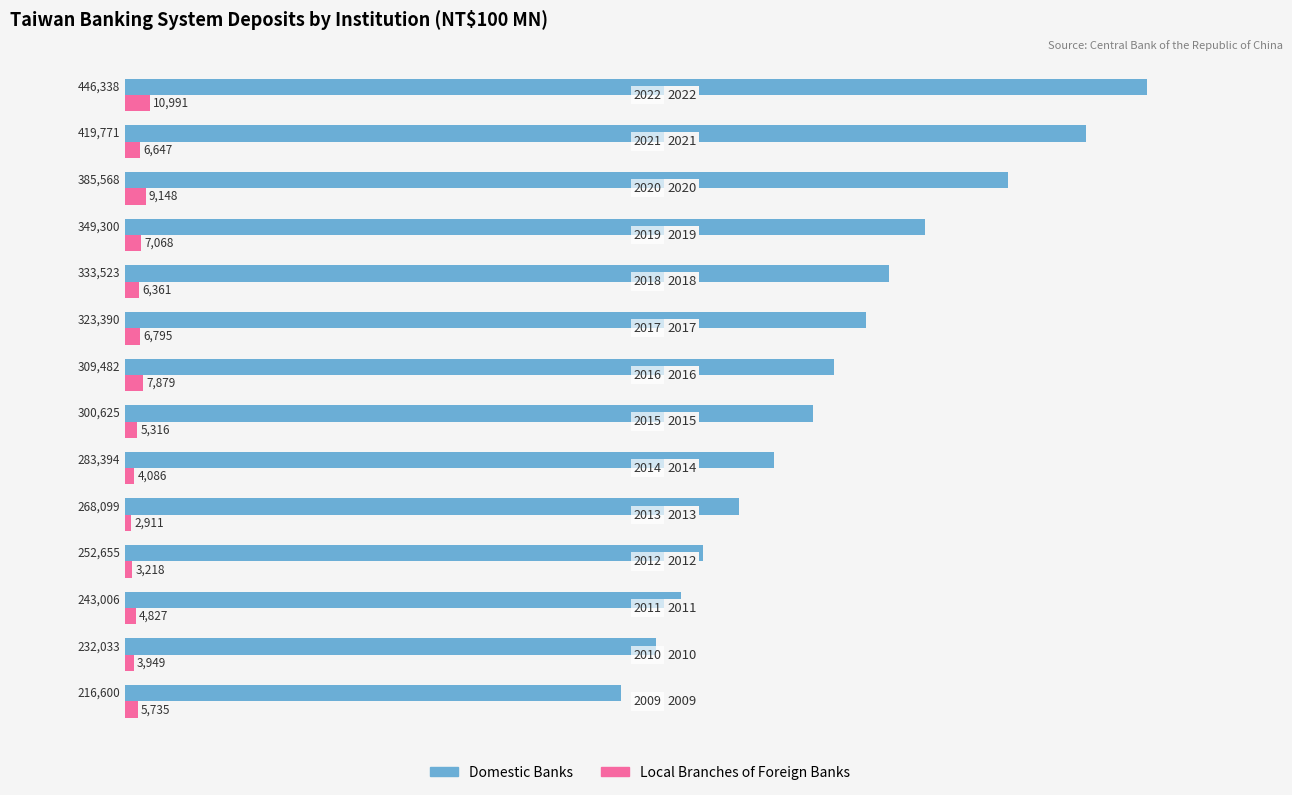

List the series in order of their overall mean, lowest first.

Local Branches of Foreign Banks, Domestic Banks